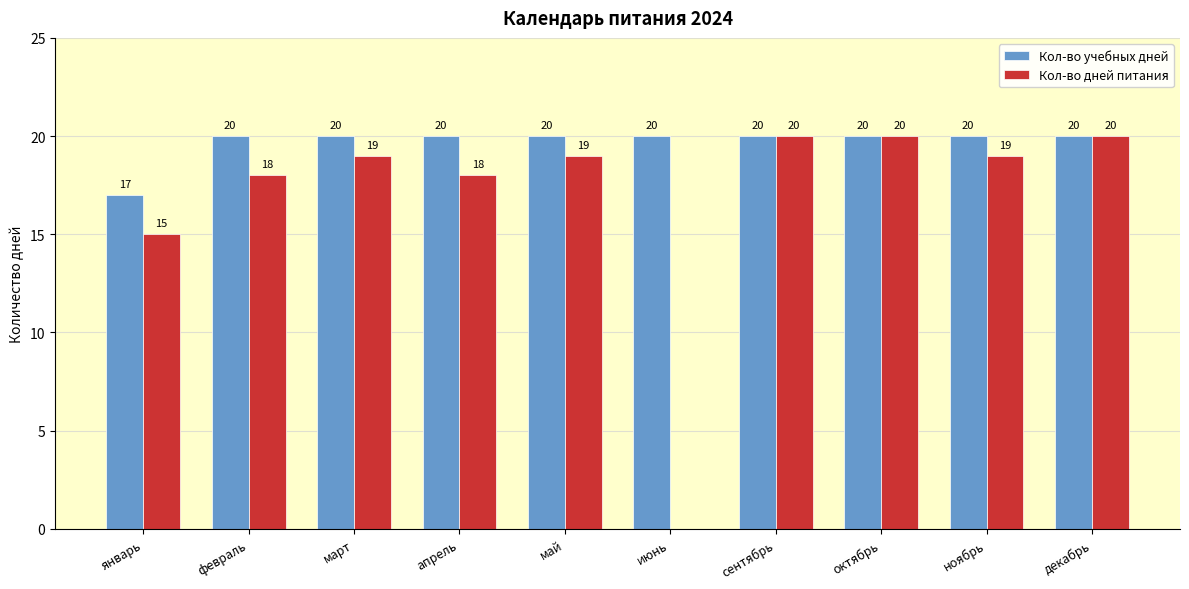

Does the chart contain stacked bars?

No